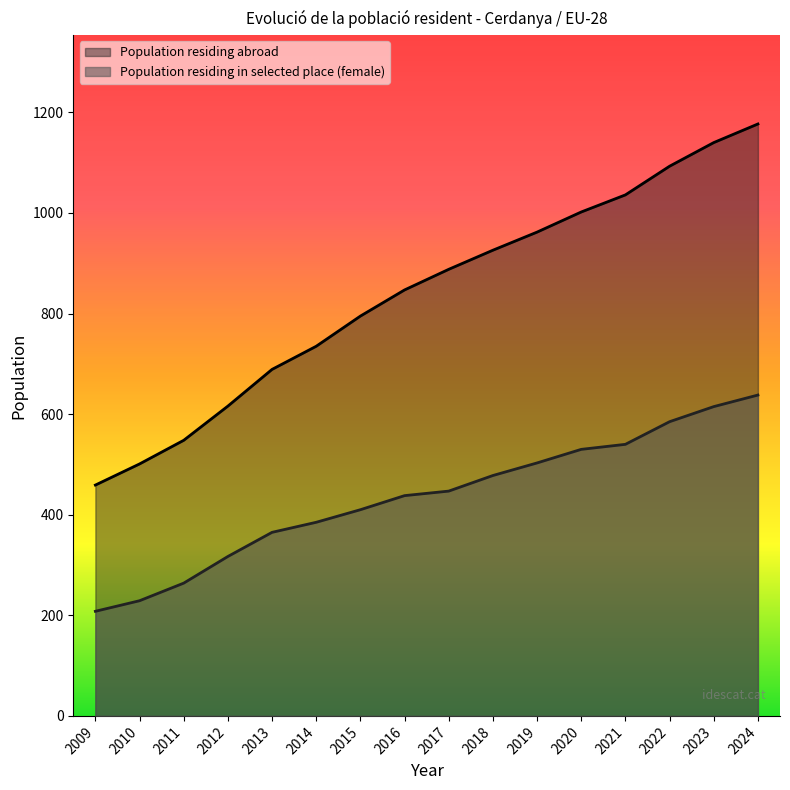

Does the chart display data point markers on the line(s)?

No